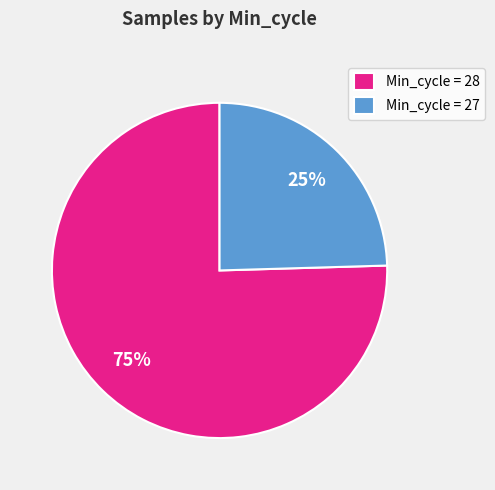

True or false: Min_cycle = 28 accounts for 75% of the total.

True